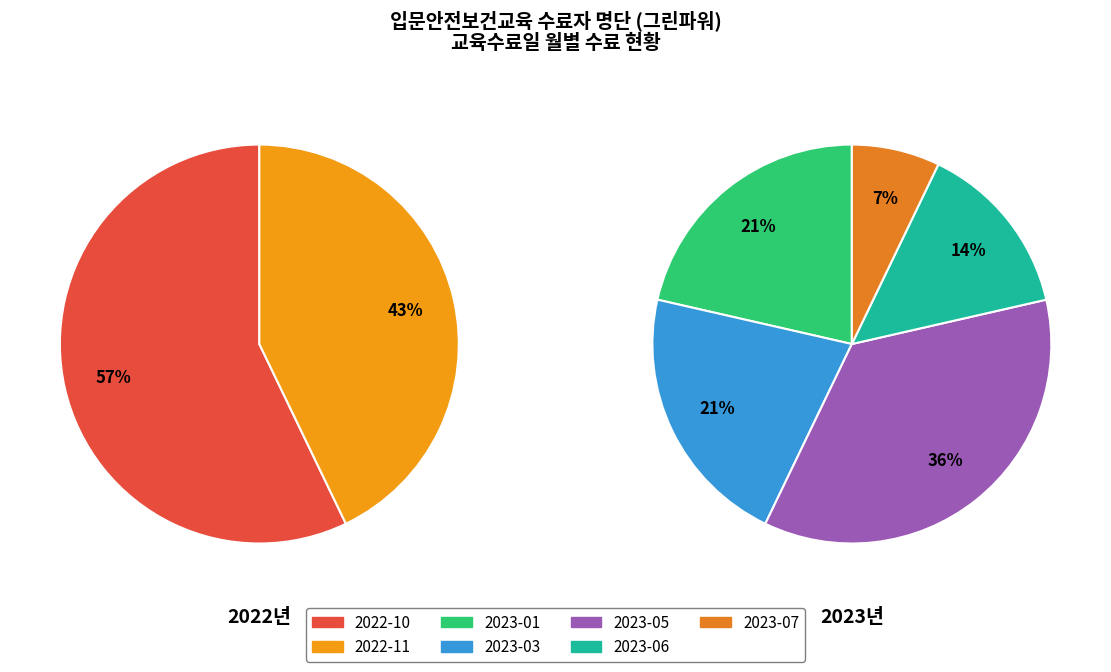

Does any single category account for the majority?

No